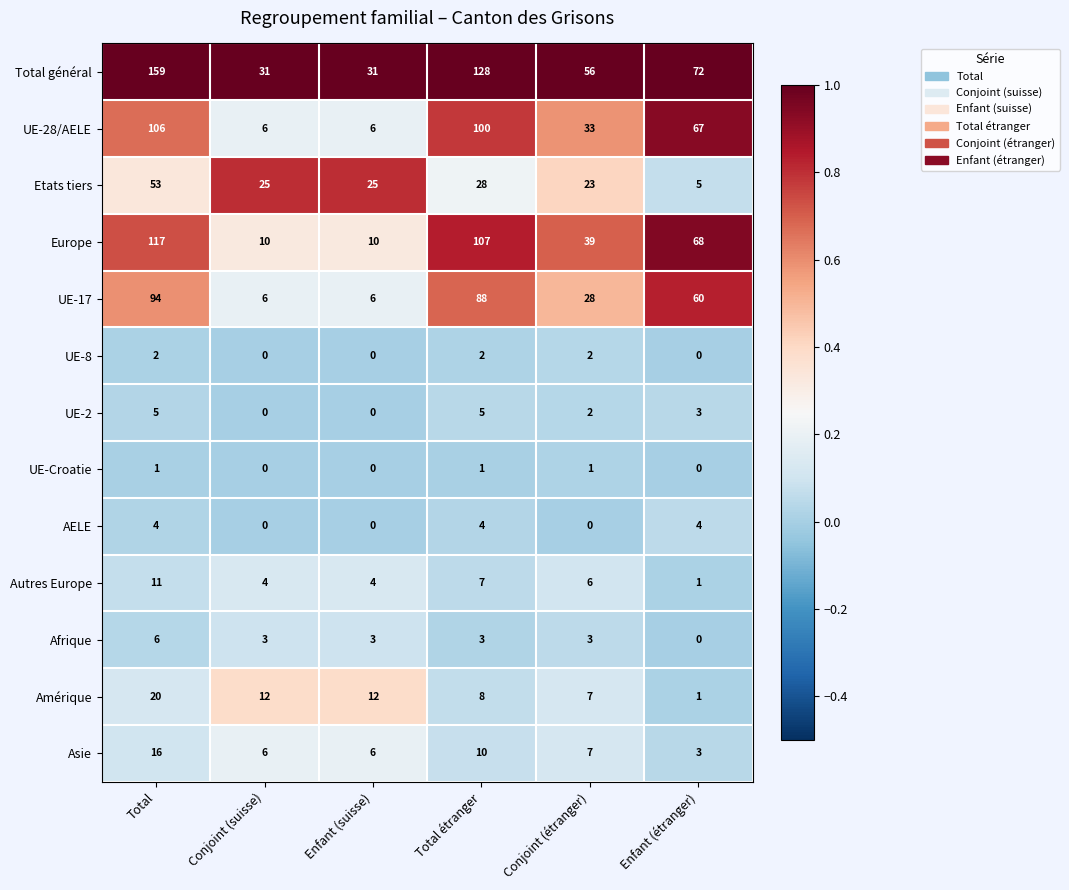

True or false: Afrique has a value of 3 at Enfant (étranger).

False